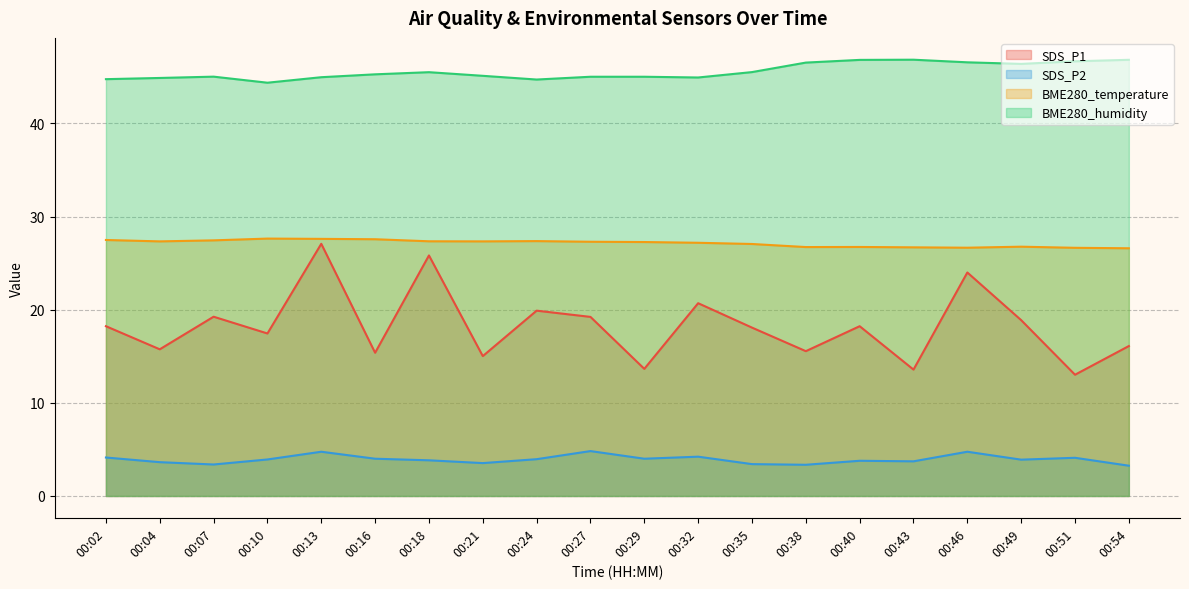

At which category does BME280_humidity reach its first local peak?

00:07